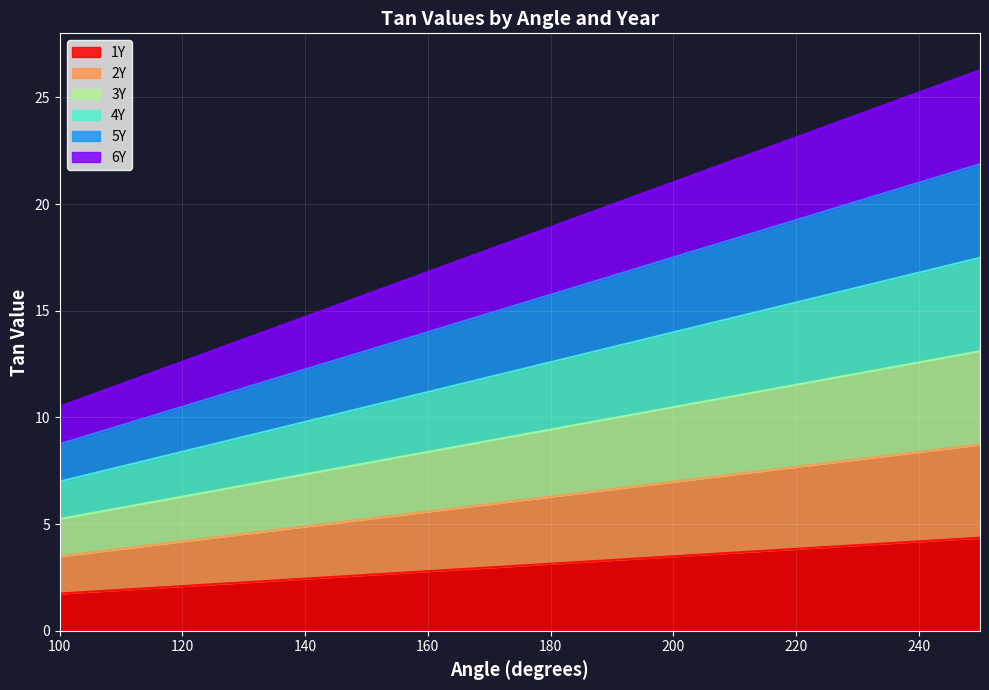

Does the chart display data point markers on the line(s)?

No